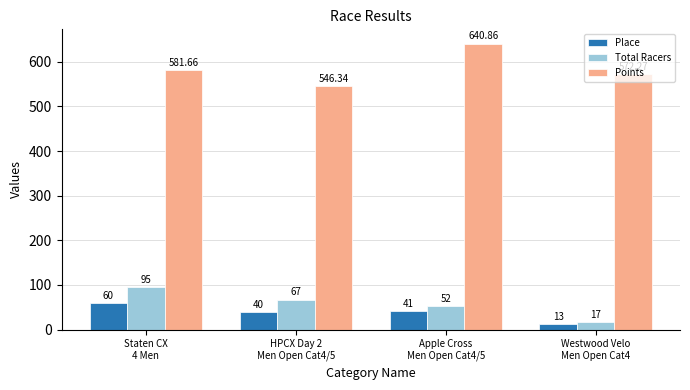

At which category is the sum across all series the highest?

Staten CX
4 Men